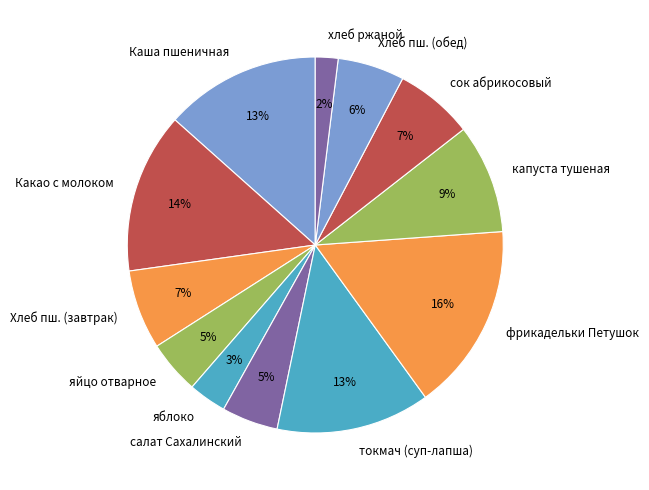

What is the largest slice in the pie chart?

фрикадельки Петушок